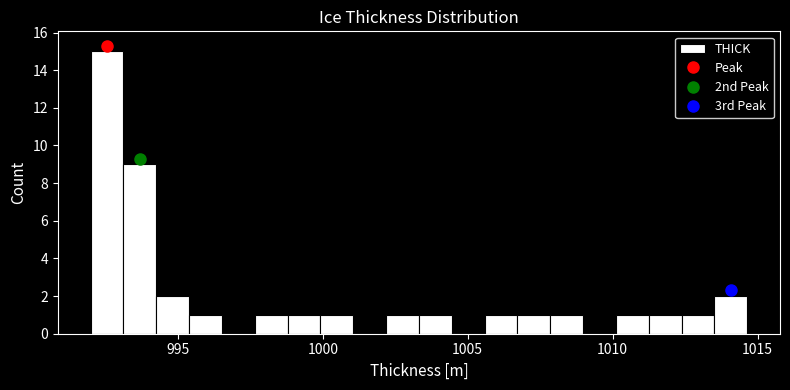

Around what value on the x-axis is the tallest bar? Give the approximate position of its centre, as read against the axis.

992.5